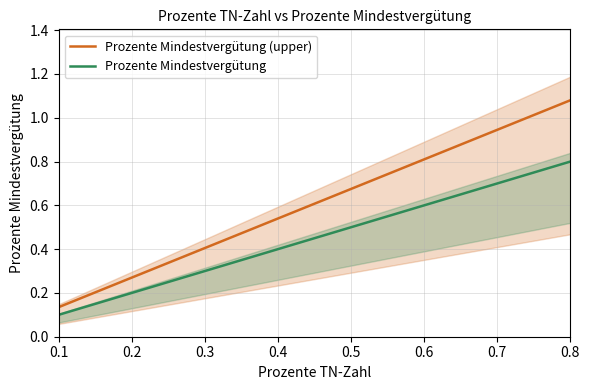

True or false: Prozente Mindestvergütung and Prozente Mindestvergütung (upper) cross at least once.

False